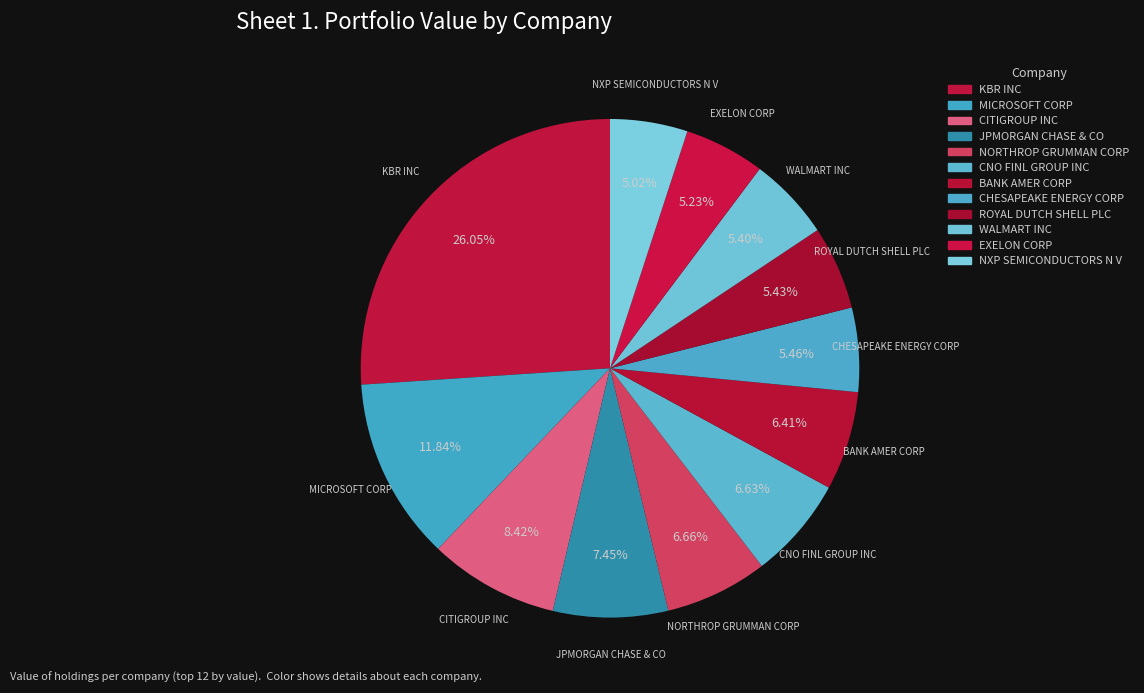

To the nearest percent, what portion does NXP SEMICONDUCTORS N V represent?

5%